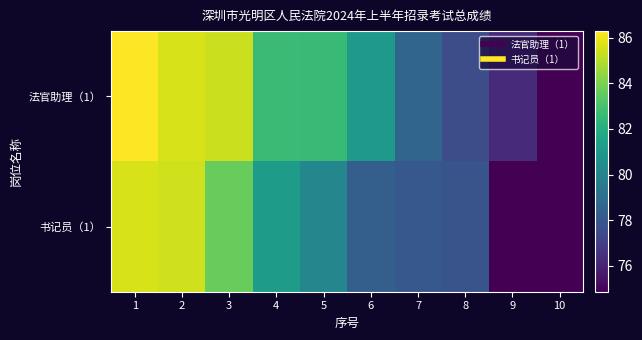

Rank the series at 2 from lowest to highest value.

书记员（1）, 法官助理（1）